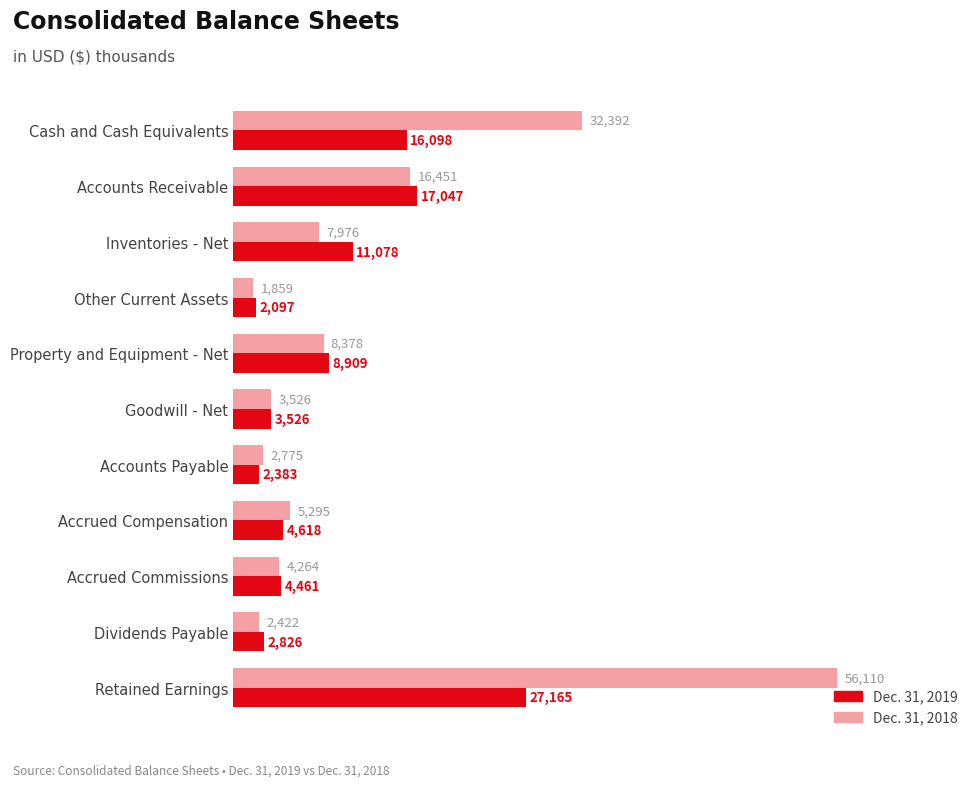

List the labels in order of Dec. 31, 2019 value, smallest first.

Other Current Assets, Accounts Payable, Dividends Payable, Goodwill - Net, Accrued Commissions, Accrued Compensation, Property and Equipment - Net, Inventories - Net, Cash and Cash Equivalents, Accounts Receivable, Retained Earnings